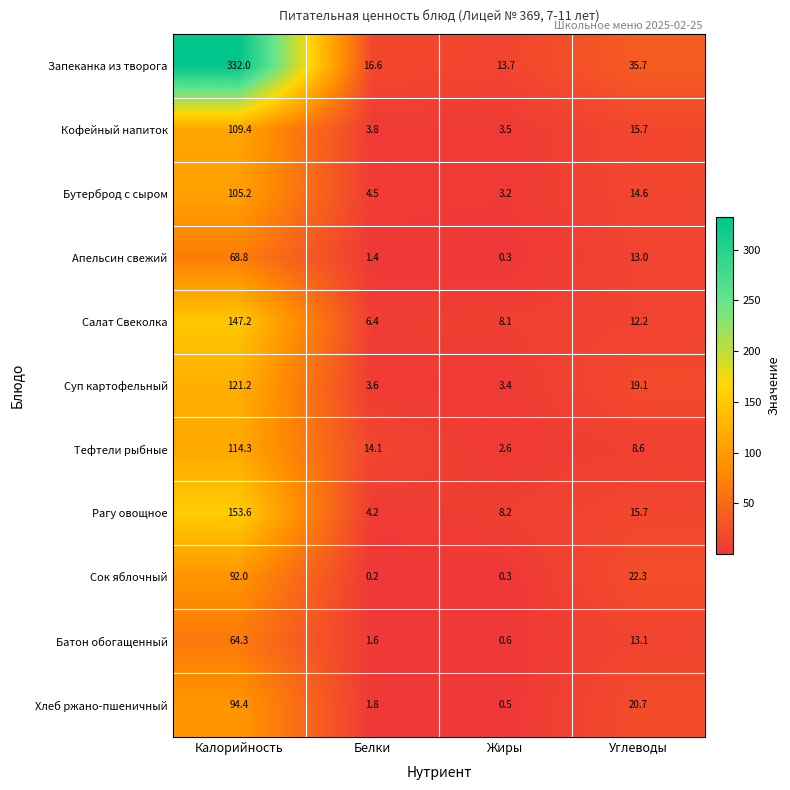

Is it true that Бутерброд с сыром equals 10.1 at Углеводы?

False